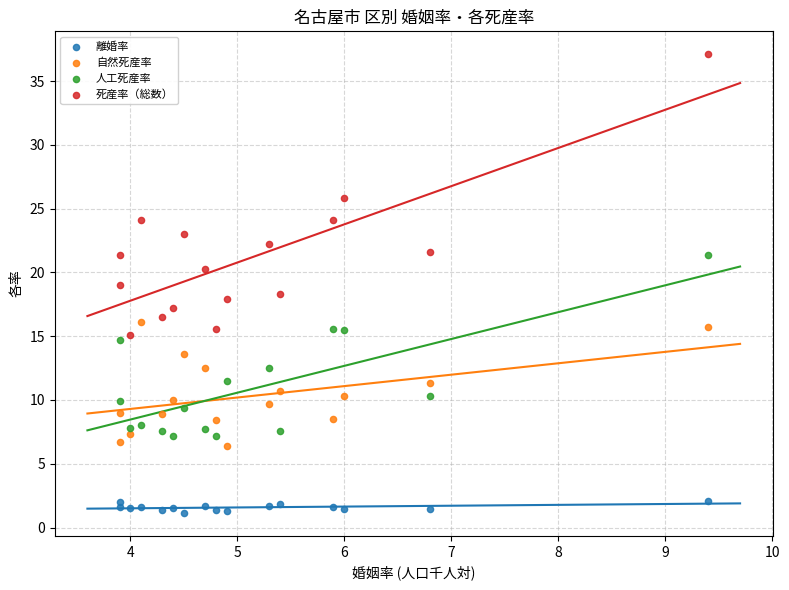

Which series has the largest Y range (max minus min)?

死産率（総数）